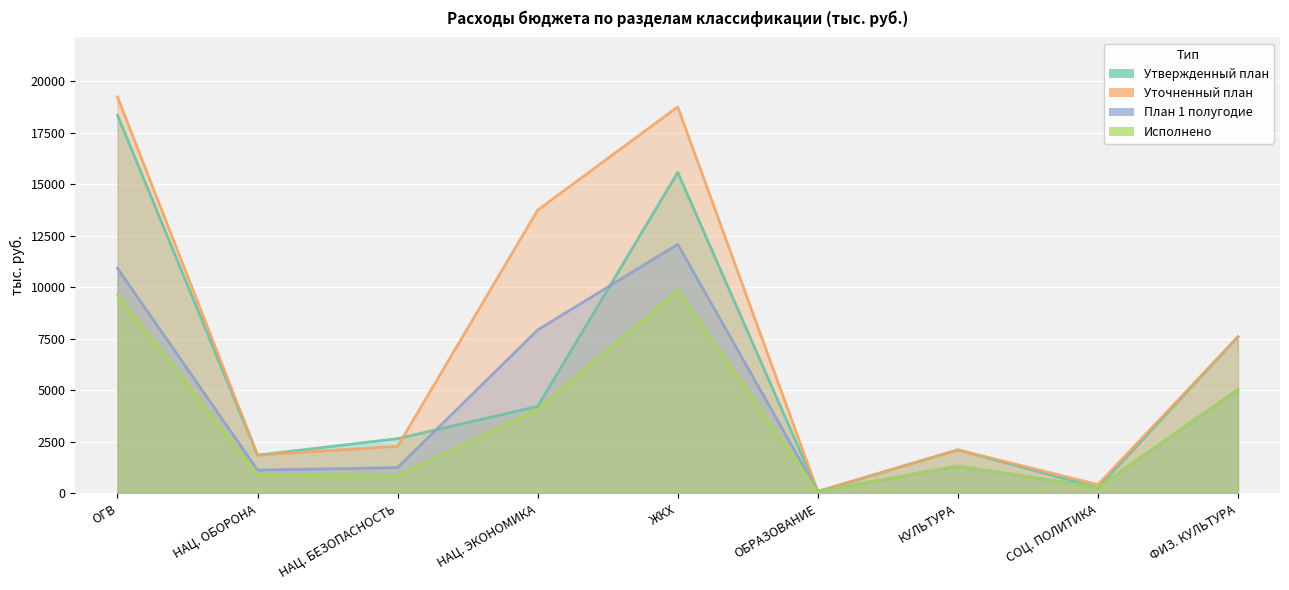

Rank the categories by Исполнено value from lowest to highest.

ОБРАЗОВАНИЕ, СОЦ. ПОЛИТИКА, НАЦ. БЕЗОПАСНОСТЬ, НАЦ. ОБОРОНА, КУЛЬТУРА, НАЦ. ЭКОНОМИКА, ФИЗ. КУЛЬТУРА, ОГВ, ЖКХ